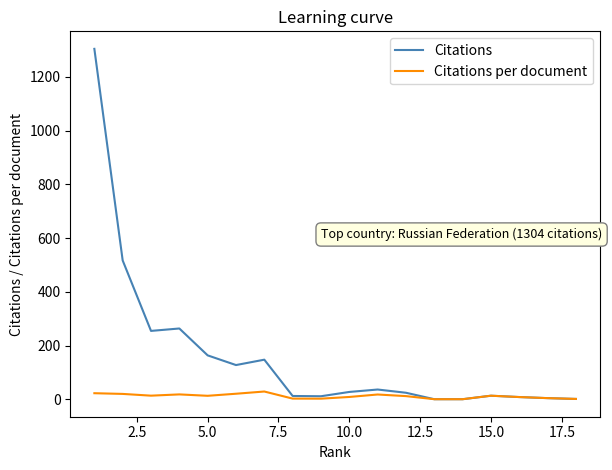

What is the maximum value shown in the chart?

1304.0